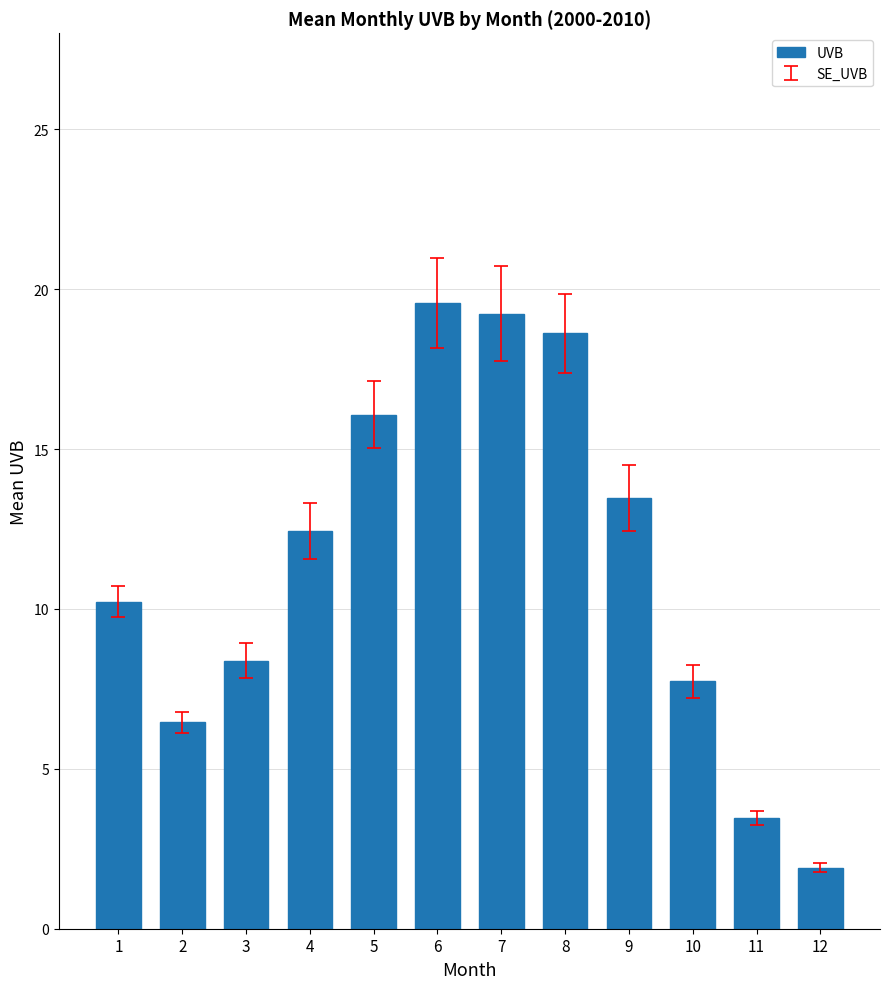

Reading right to left, transcribe all the data shown in this chart.

1.9	3.5	7.7	13.5	18.6	19.2	19.6	16.1	12.4	8.4	6.5	10.2